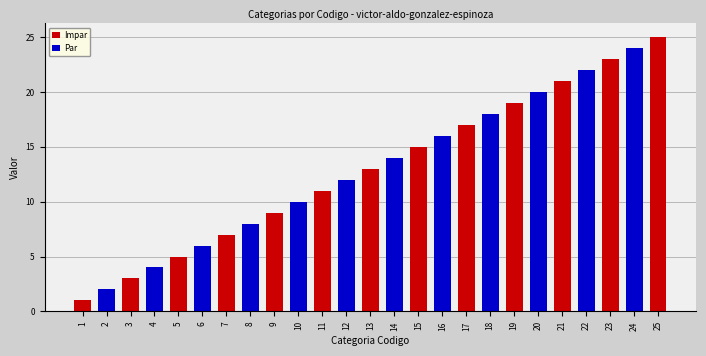

Reading left to right, list all the values displayed in this chart.

1=1	2=2	3=3	4=4	5=5	6=6	7=7	8=8	9=9	10=10	11=11	12=12	13=13	14=14	15=15	16=16	17=17	18=18	19=19	20=20	21=21	22=22	23=23	24=24	25=25